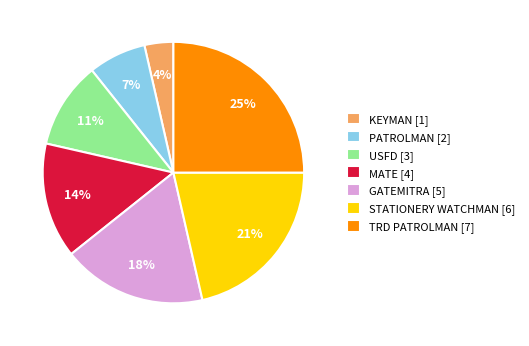

Do PATROLMAN [2] and KEYMAN [1] together represent more than half of the pie?

No